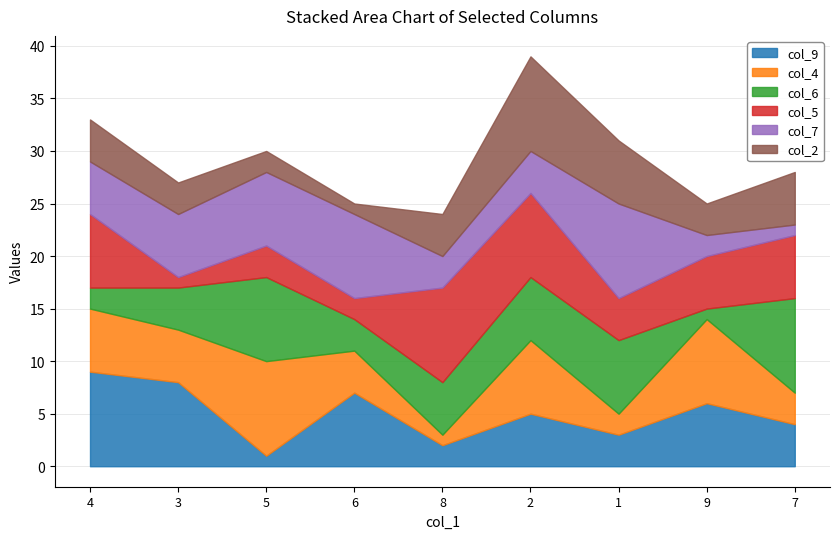

What is the difference between the maximum and minimum values in the col_9 series?

8